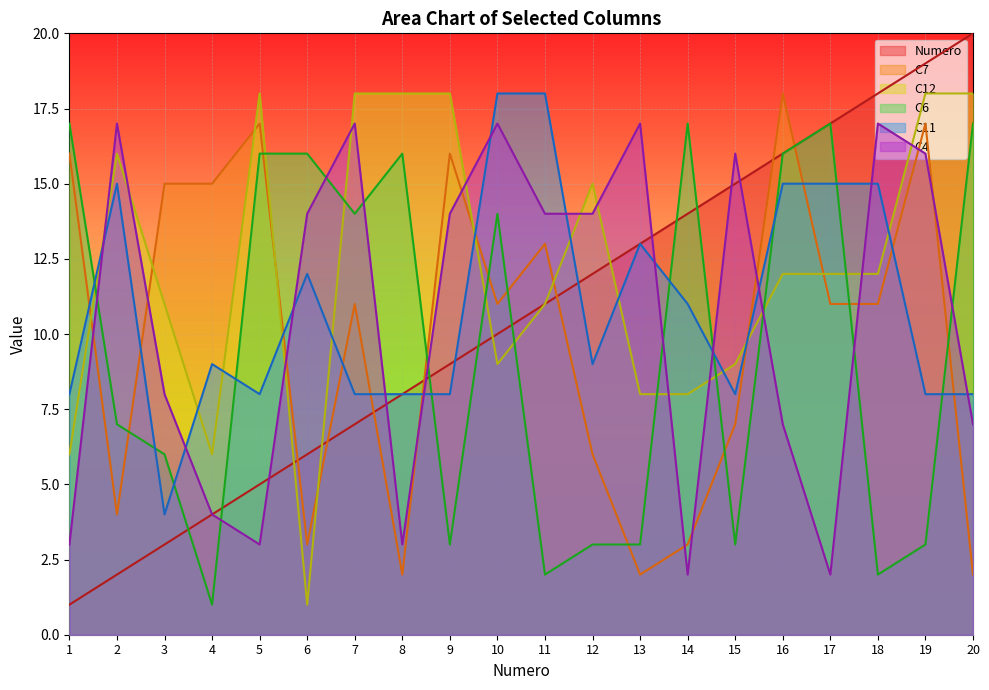

In C12, how many points are lower than both neighbors (excluding endpoints)?

3